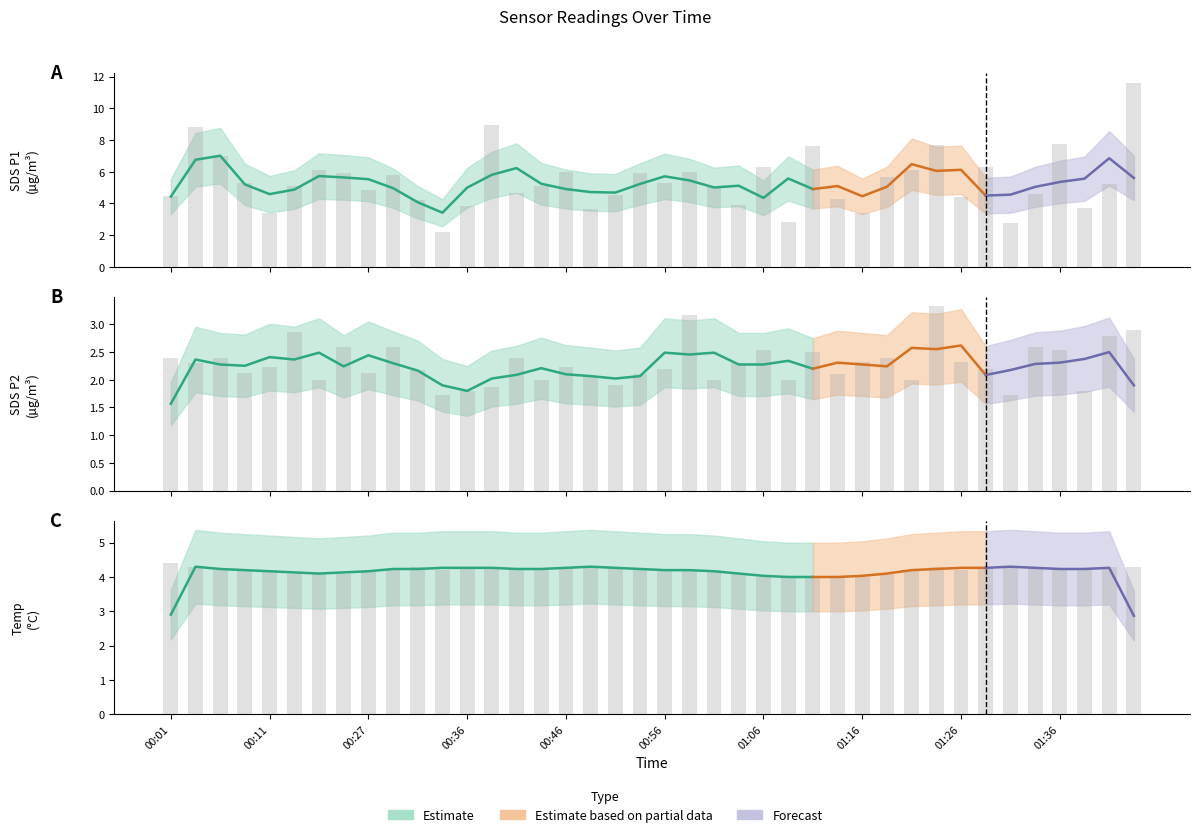

The value of Temp at 01:26 is 4.2. True or false?

True